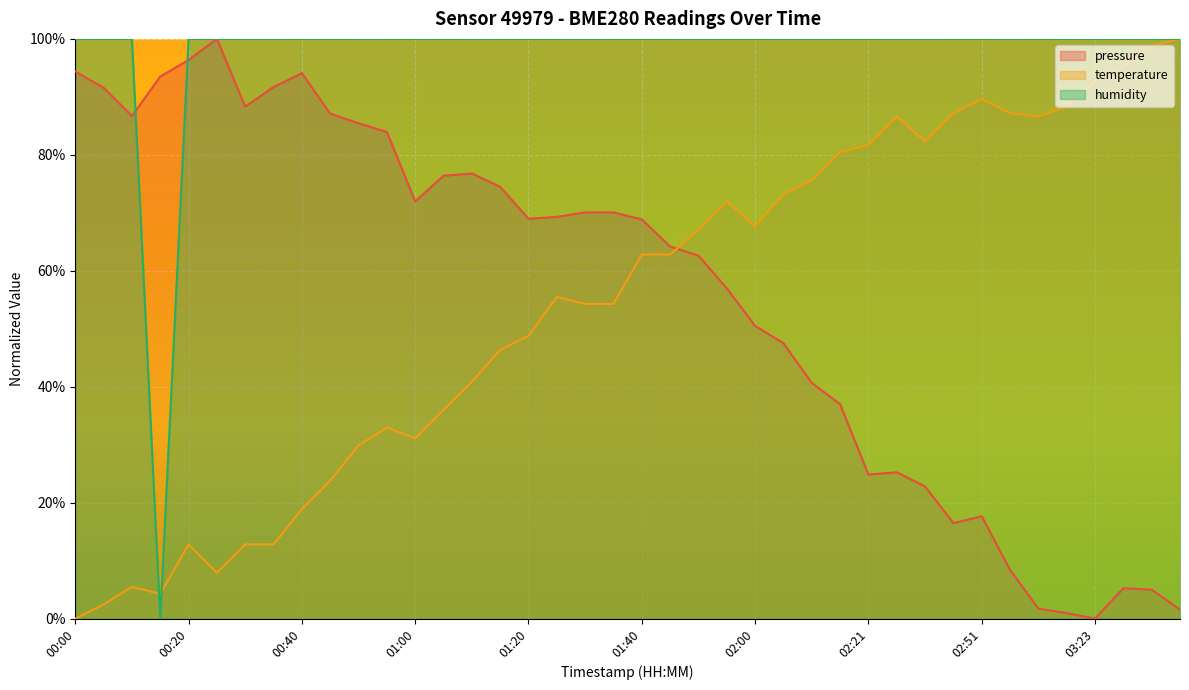

Which has a higher value, 00:25 or 00:30?

00:25